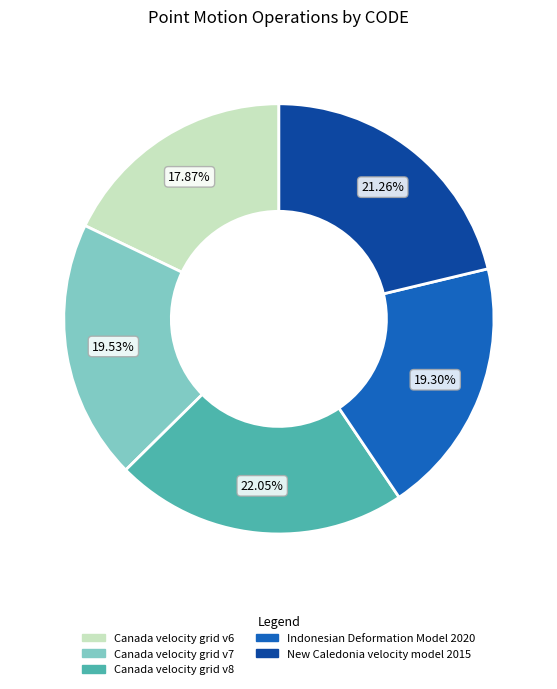

How many segments does this pie chart have?

5